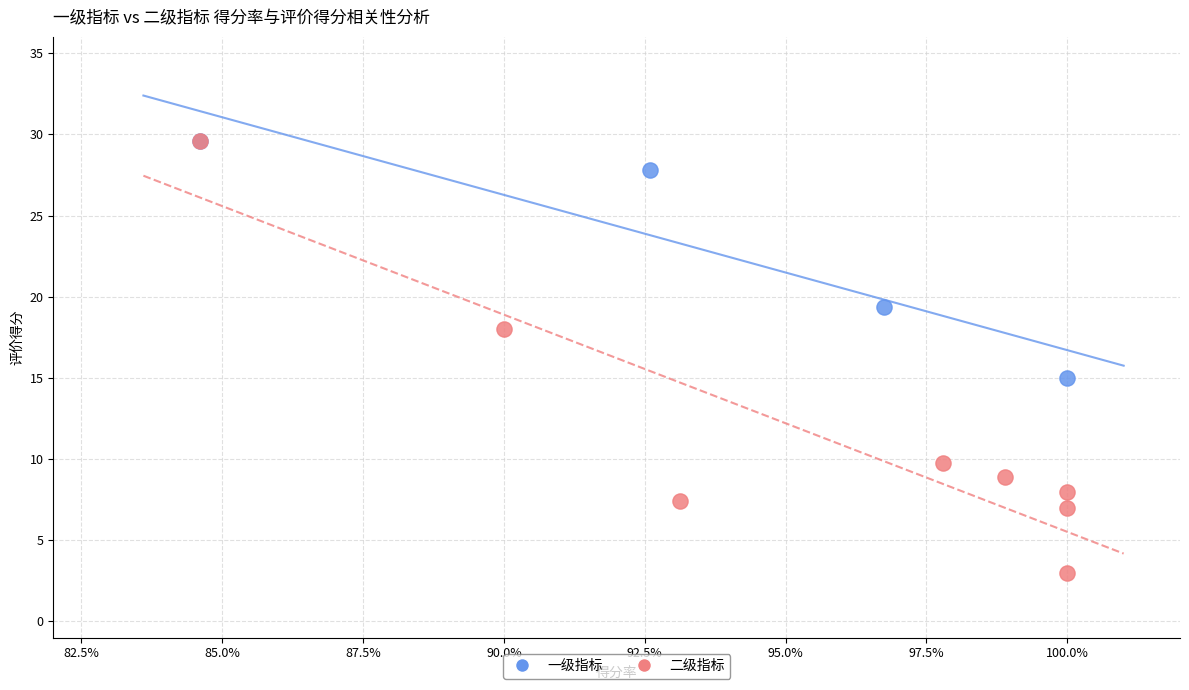

Which series reaches the minimum Y coordinate?

二级指标